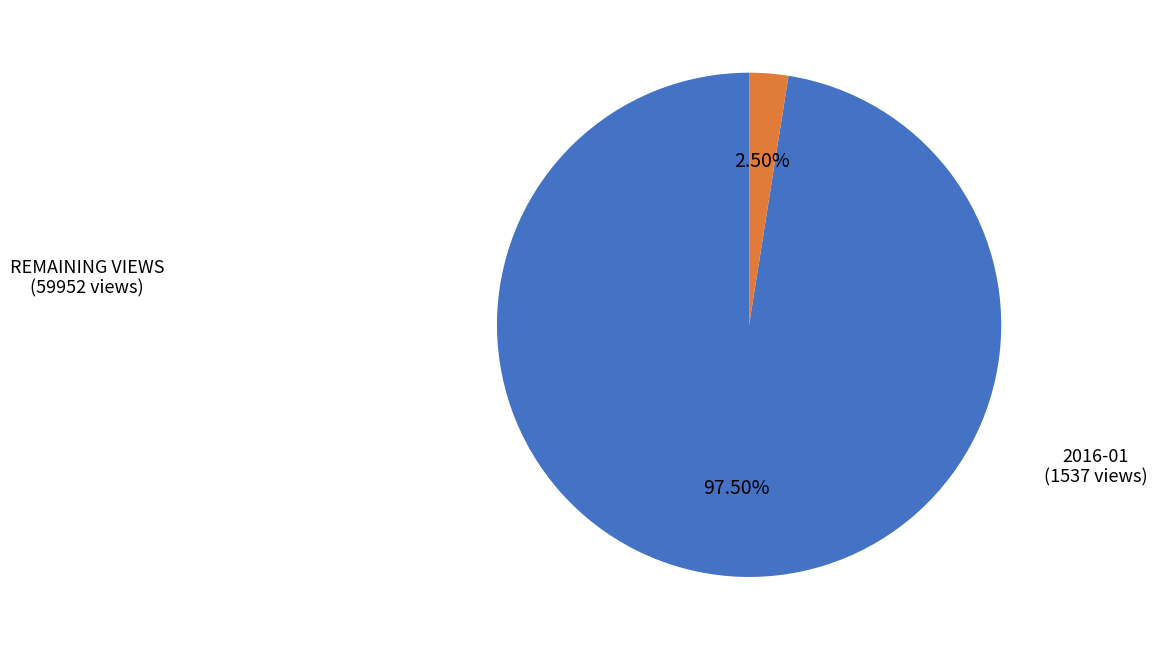

Does any single category account for the majority?

Yes